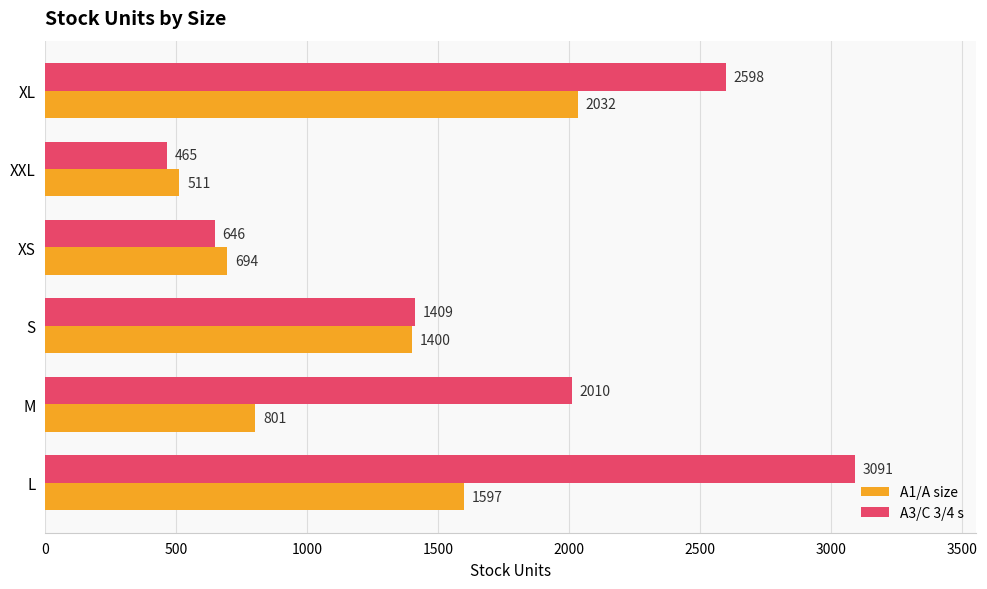

What is the difference between the maximum and minimum values in the A3/C 3/4 s series?

2626